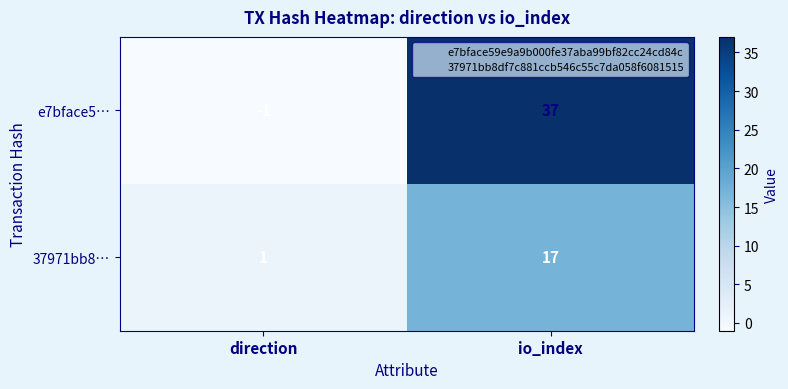

List the series in order of their overall mean, highest first.

e7bface5…, 37971bb8…